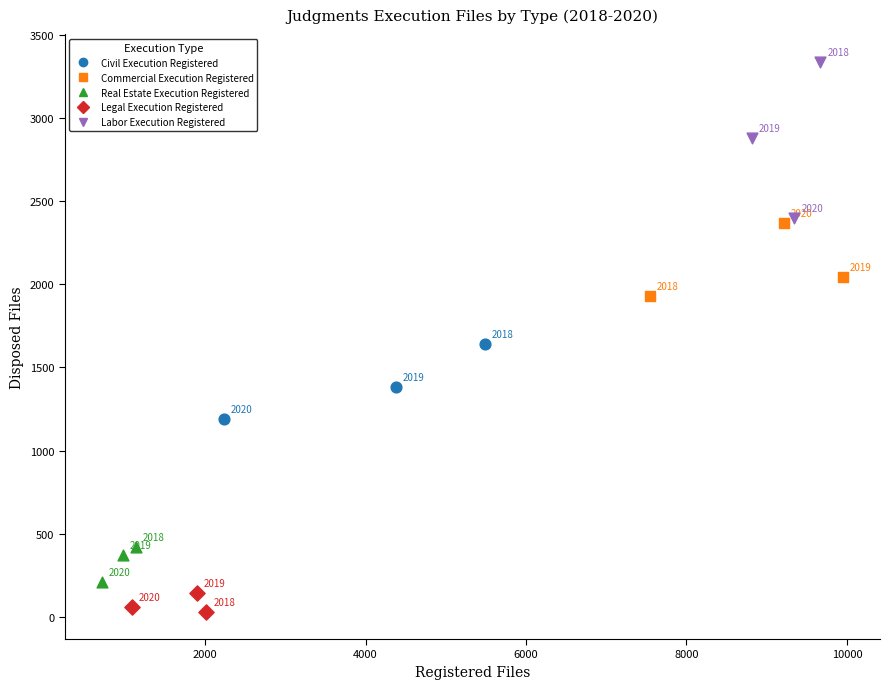

Which series has the largest Y range (max minus min)?

Labor Execution Registered